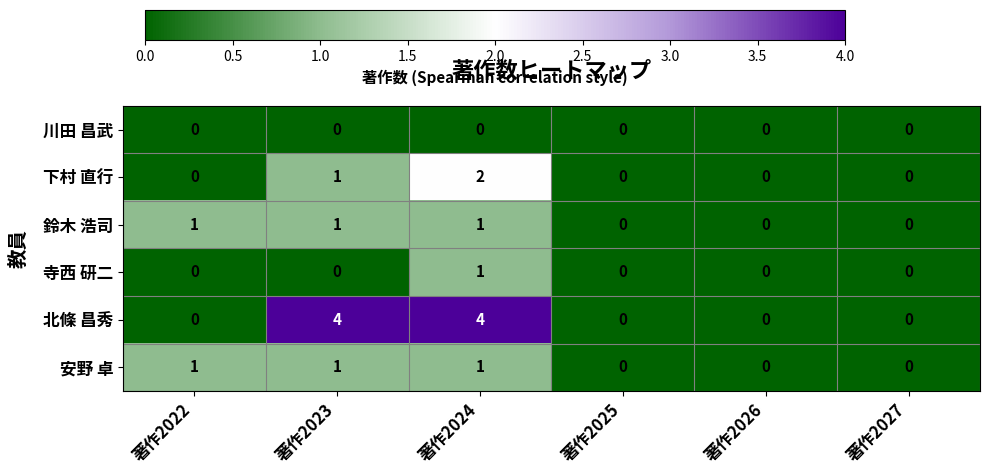

Is the value of 鈴木 浩司 at 著作2023 greater than the value of 下村 直行 at 著作2022?

Yes